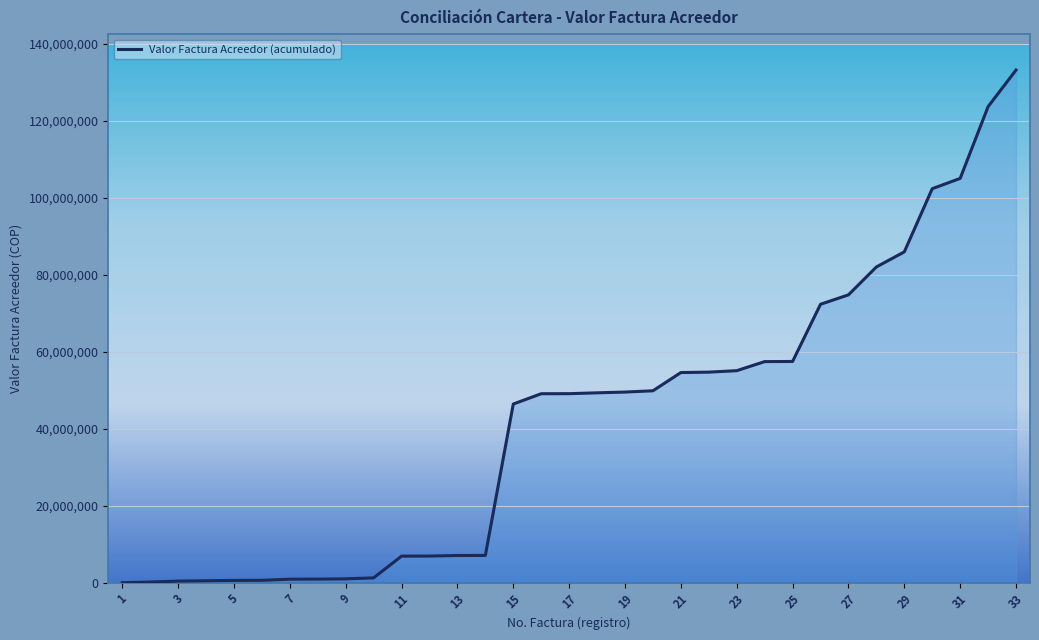

What is the difference between the maximum and minimum values?

133158750